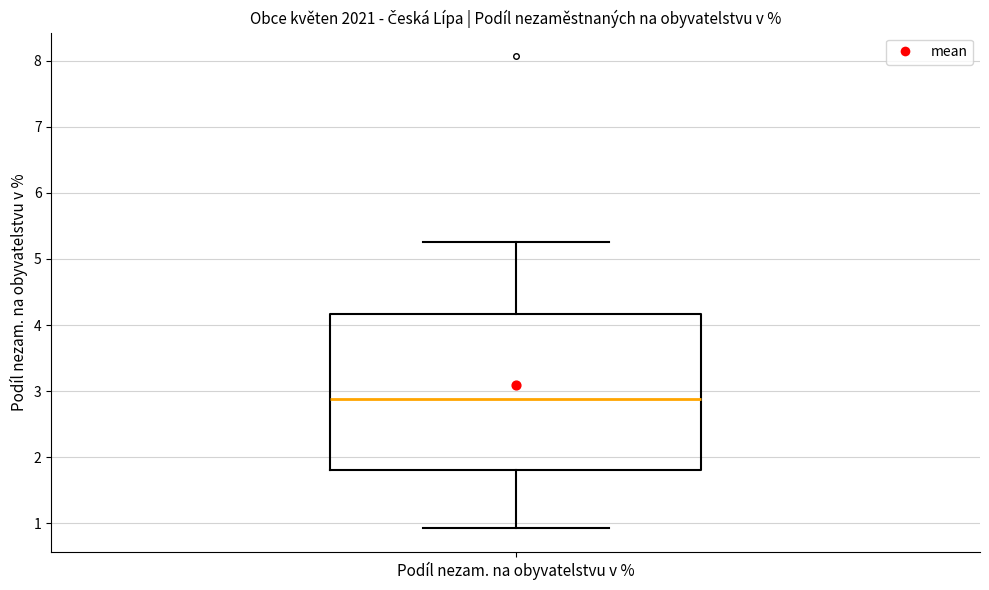

Where does the upper whisker of the box for Podíl nezam. na obyvatelstvu v % end on the y-axis? The values are not printed on the chart, so give them approximately, as read against the axis.

5.3